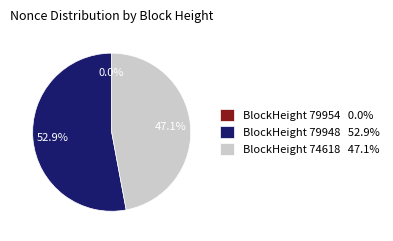

Which category accounts for the majority?

BlockHeight 79948 52.9%